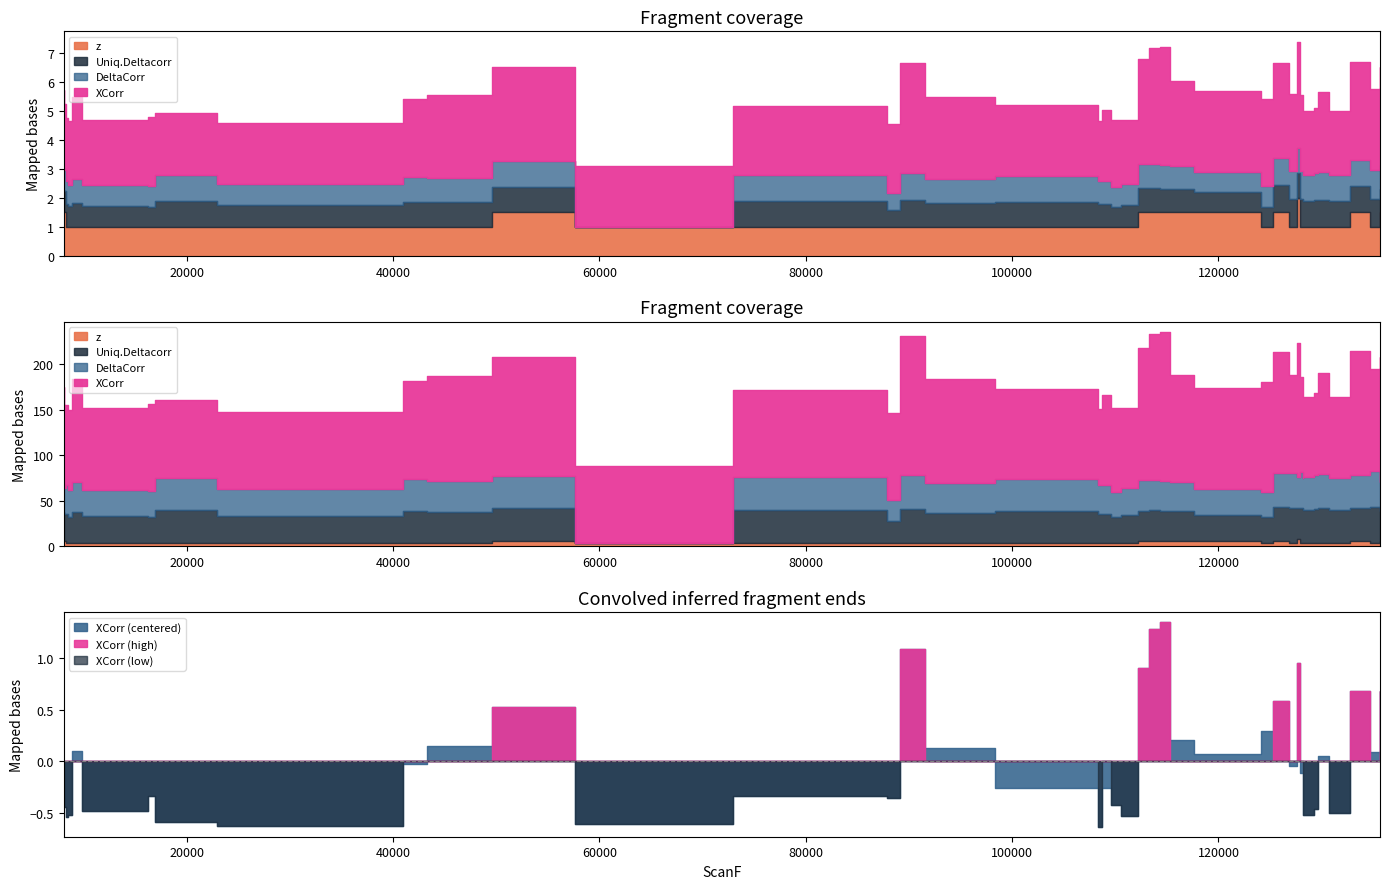

How many values in DeltaCorr are above zero?

39